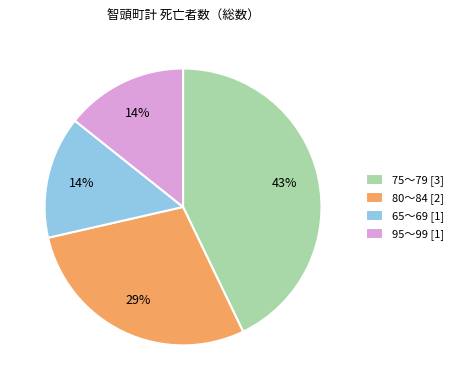

How many segments does this pie chart have?

4